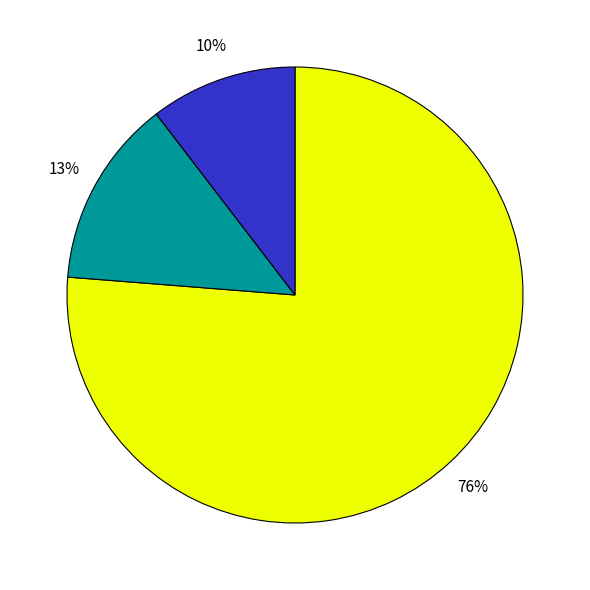

Is there a majority slice in this chart?

Yes